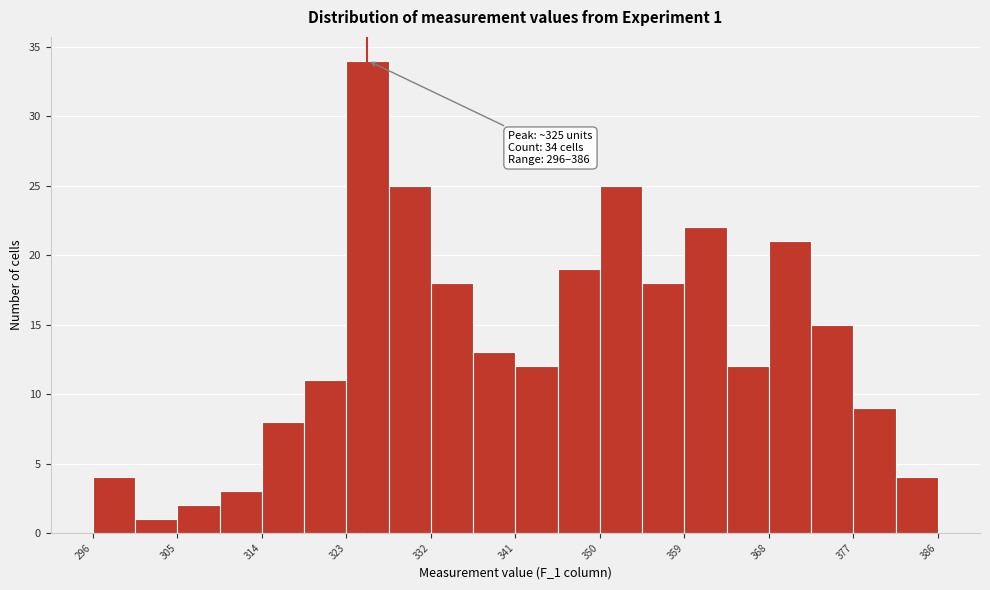

Over which range of the x-axis is the bar tallest?

323.0 to 327.5